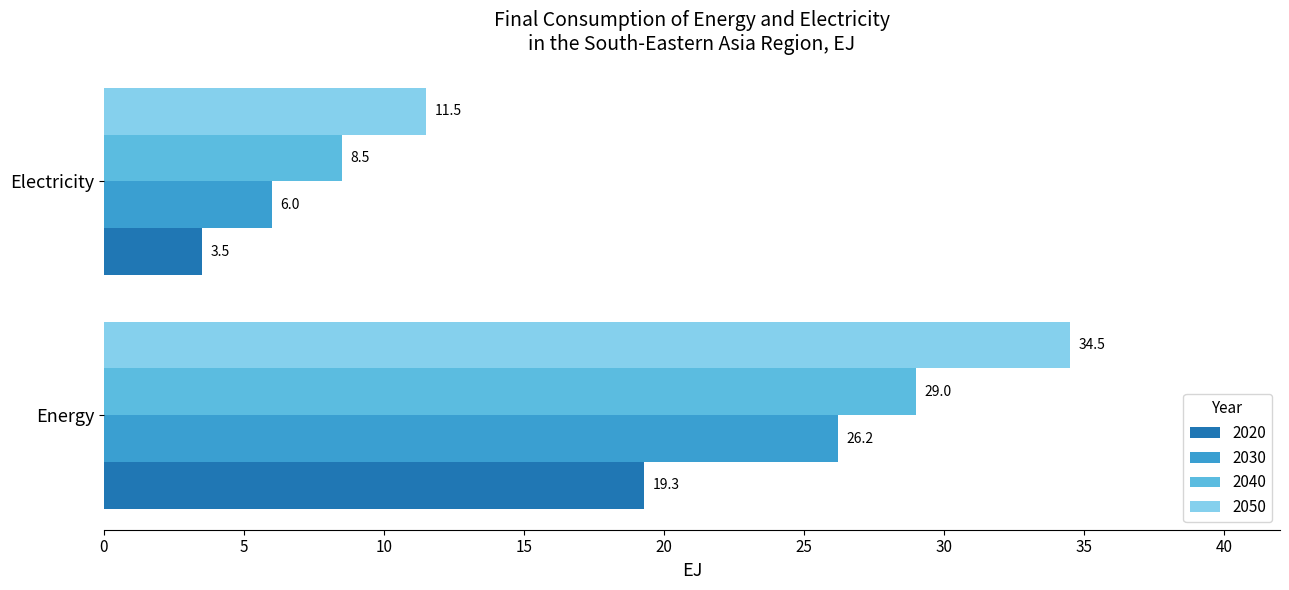

Which category has the highest value across all series?

Energy